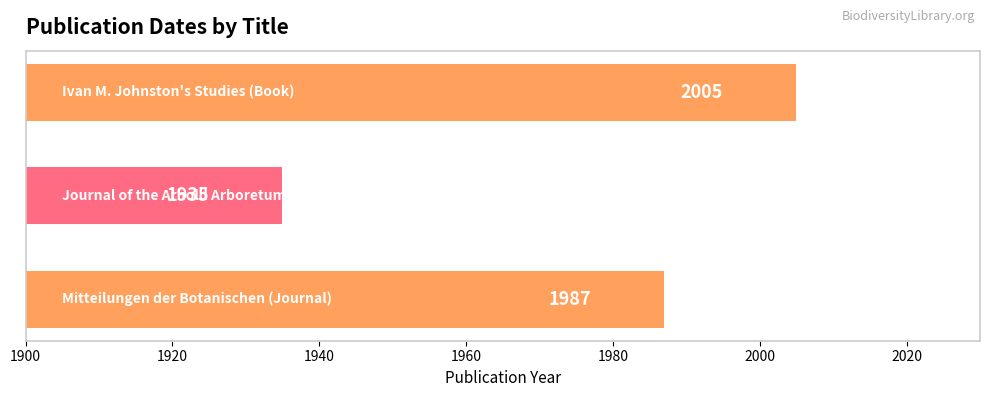

What is the maximum value shown in the chart?

2005